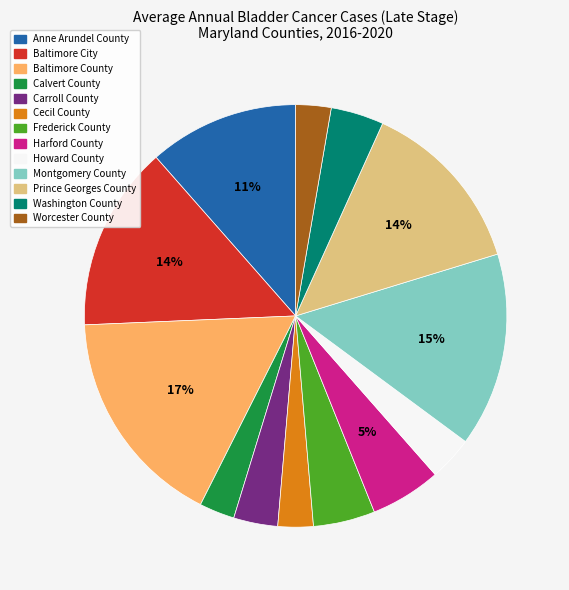

To the nearest percent, what is the average slice percentage?

8%